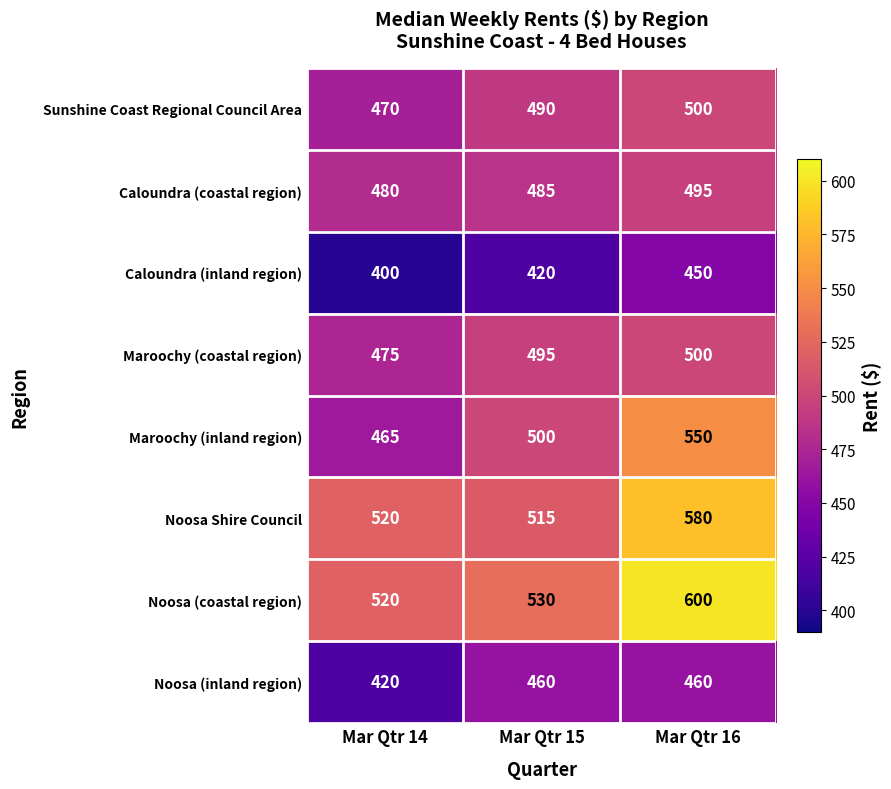

Reading left to right, extract all data points from this chart.

Sunshine Coast Regional Council Area: 470	490	500
Caloundra (coastal region): 480	485	495
Caloundra (inland region): 400	420	450
Maroochy (coastal region): 475	495	500
Maroochy (inland region): 465	500	550
Noosa Shire Council: 520	515	580
Noosa (coastal region): 520	530	600
Noosa (inland region): 420	460	460